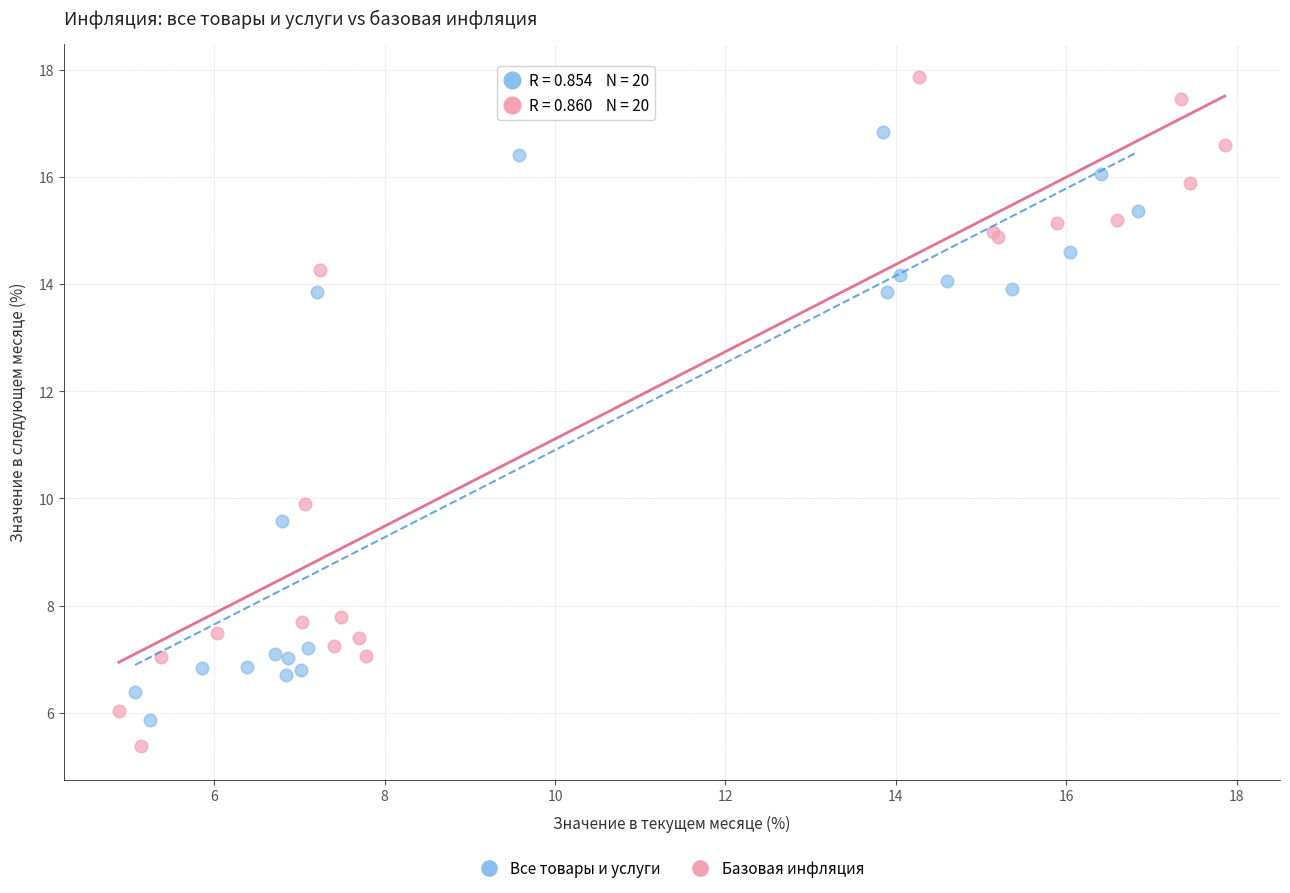

Which series contains the highest Y value?

Базовая инфляция